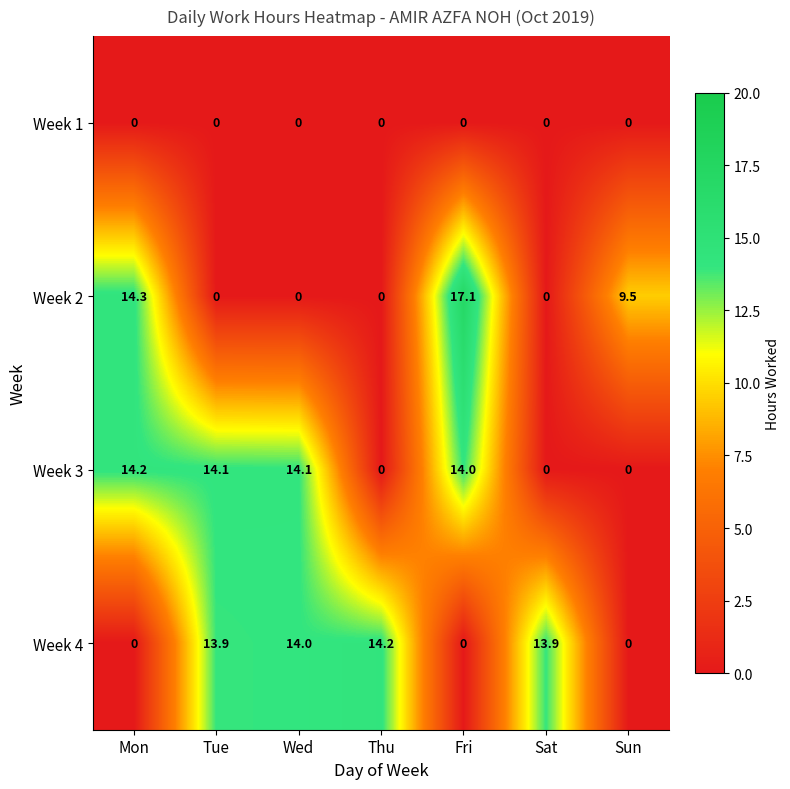

At which category is the sum across all series the highest?

Fri